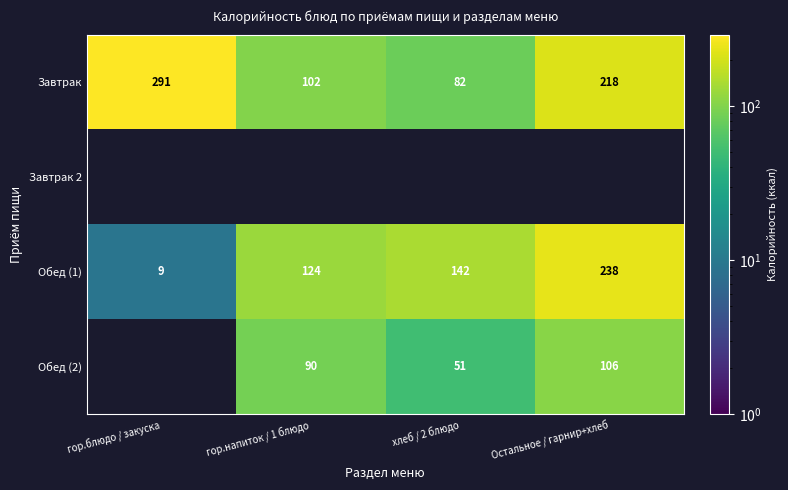

True or false: Завтрак has a value of 184.8 at гор.блюдо / закуска.

False